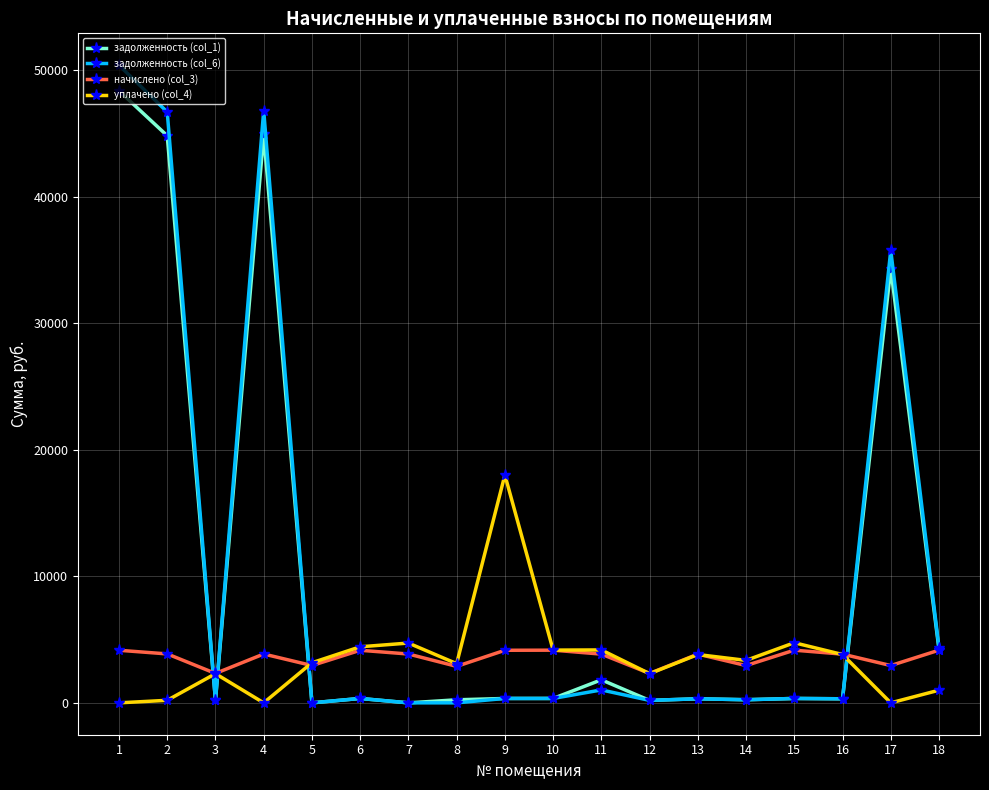

Count the number of categories in the chart.

18